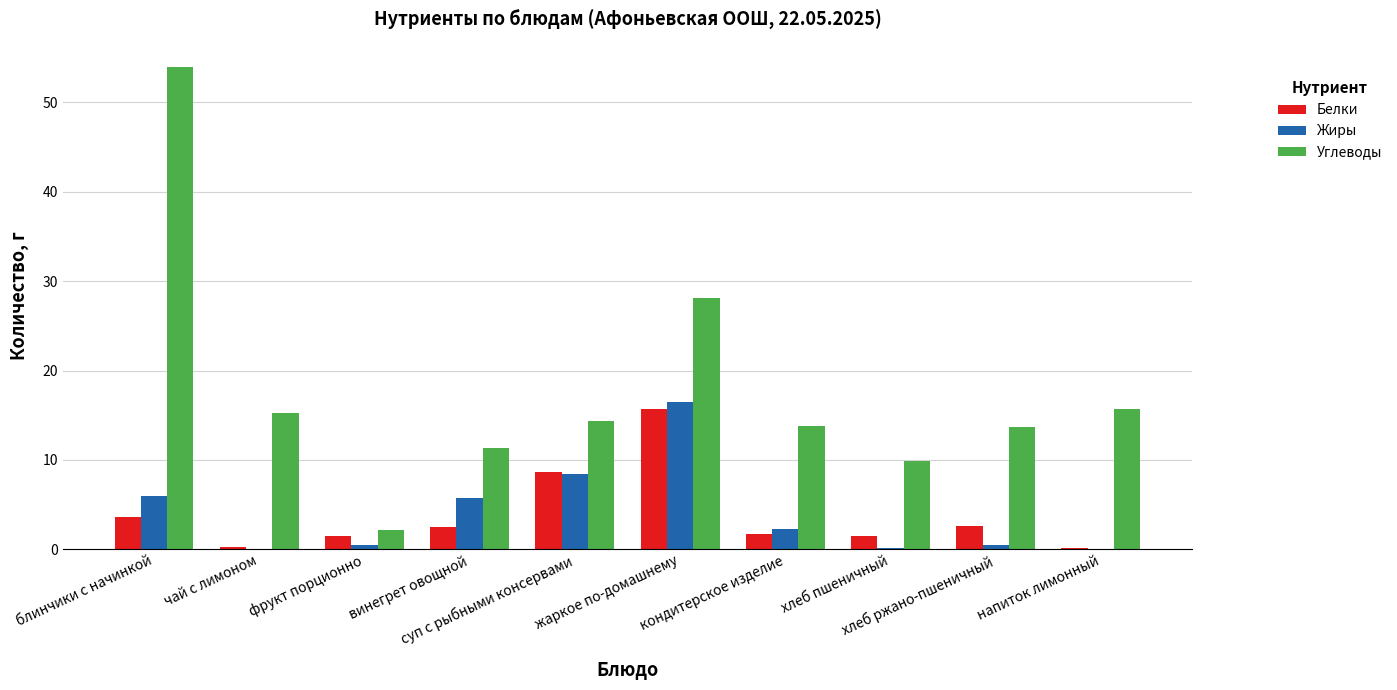

Count the number of categories in the chart.

10